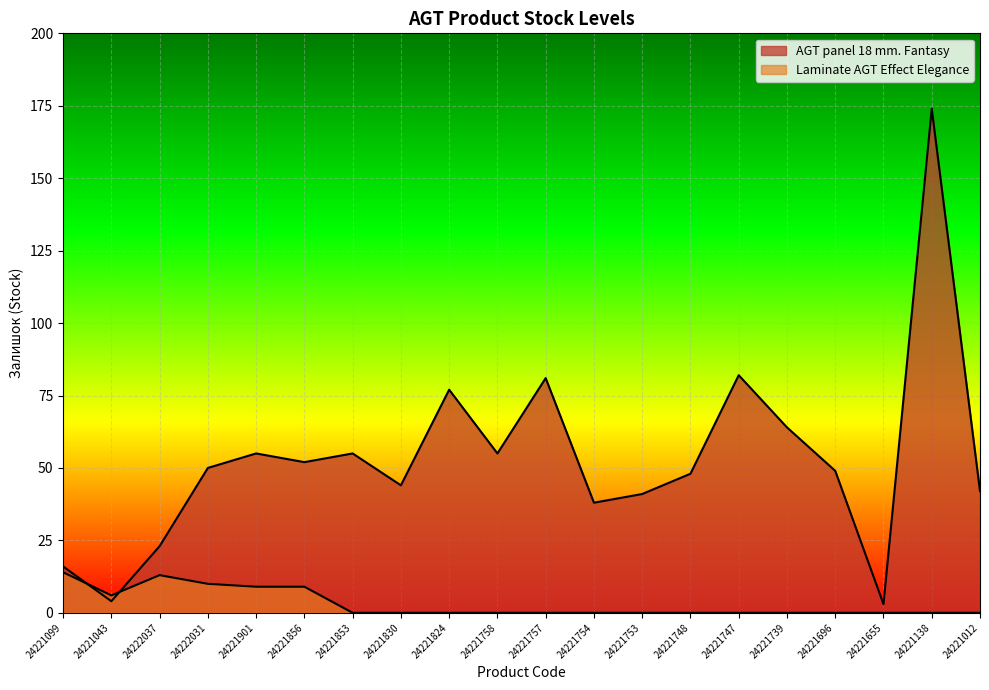

What is the difference between the maximum and second lowest values in the AGT panel 18 mm. Fantasy series?

170